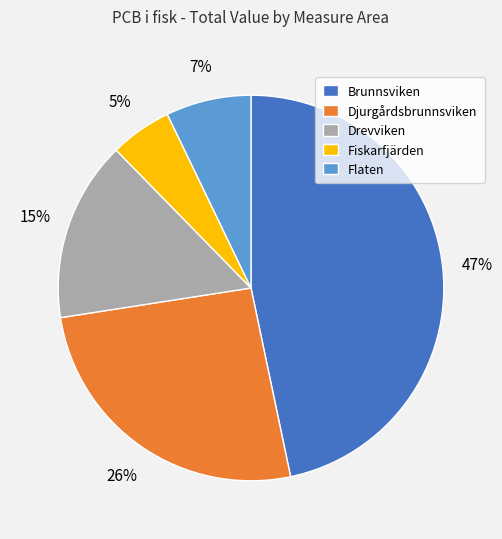

Do Brunnsviken and Djurgårdsbrunnsviken together represent more than half of the pie?

Yes